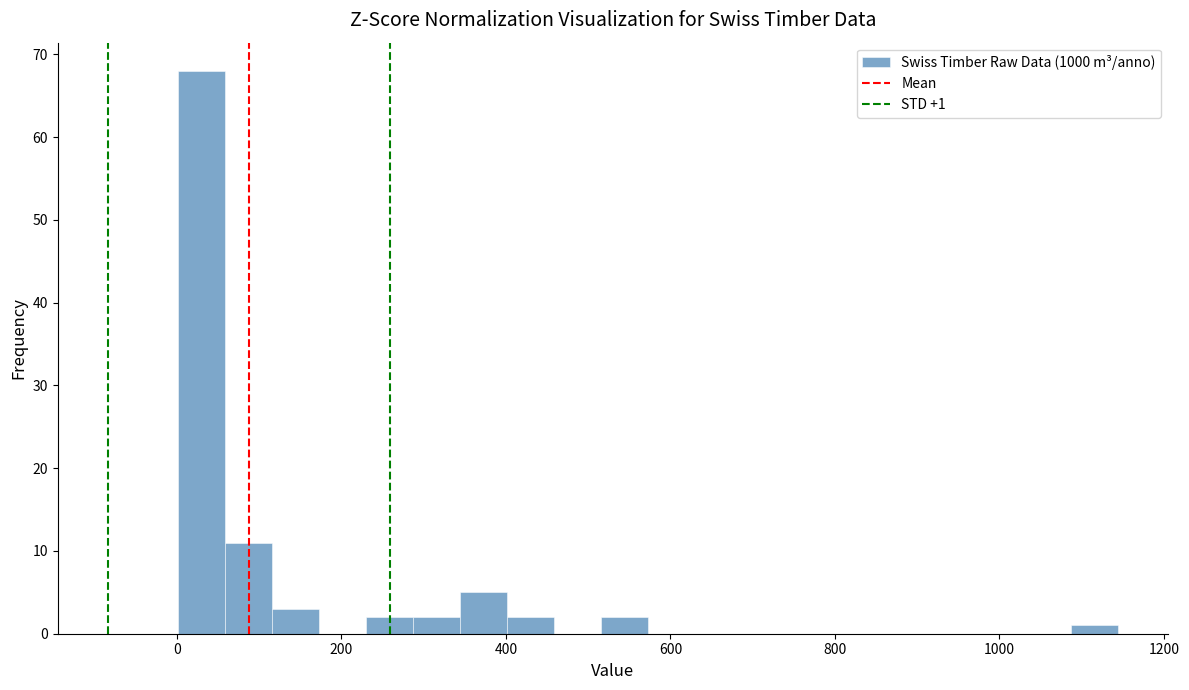

Around what value on the x-axis is the tallest bar? Give the approximate position of its centre, as read against the axis.

20